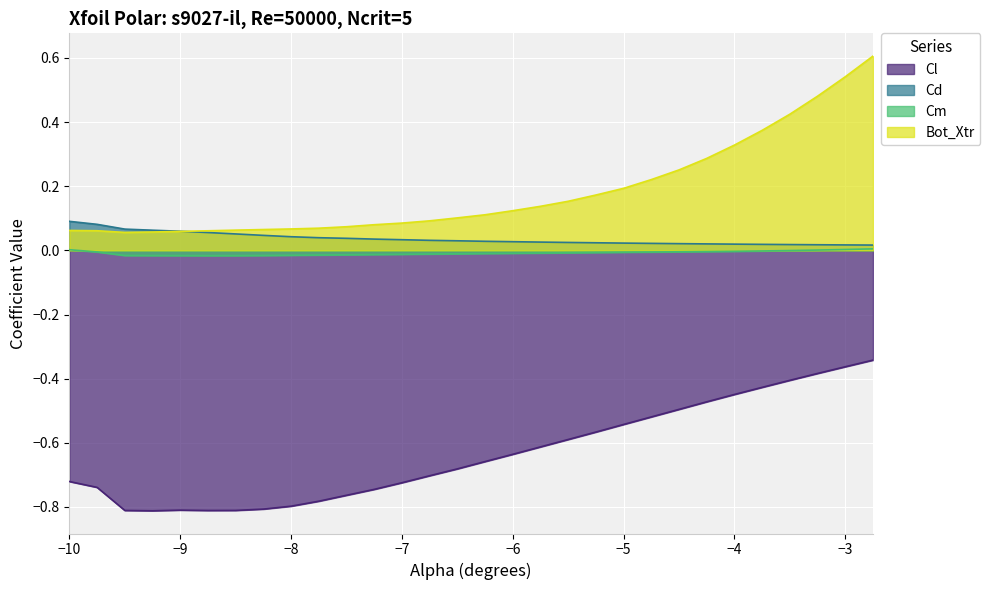

List the series in order of their peak value, lowest first.

Cl, Cm, Cd, Bot_Xtr